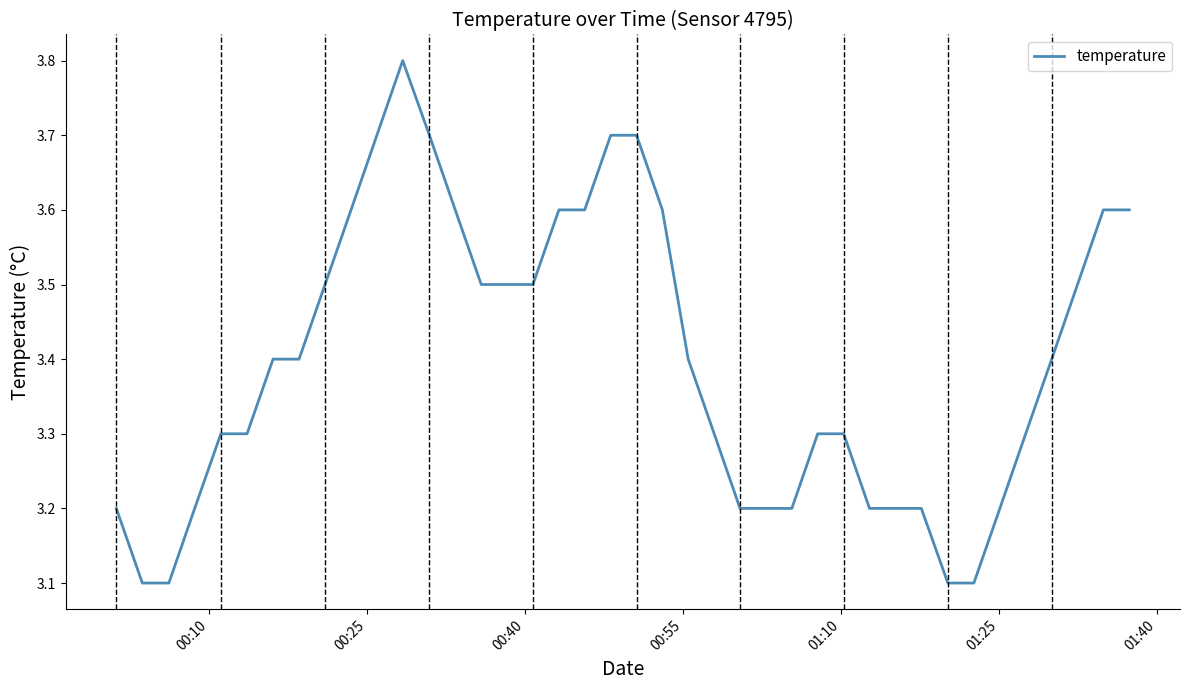

What is the difference between the maximum and minimum values?

0.7